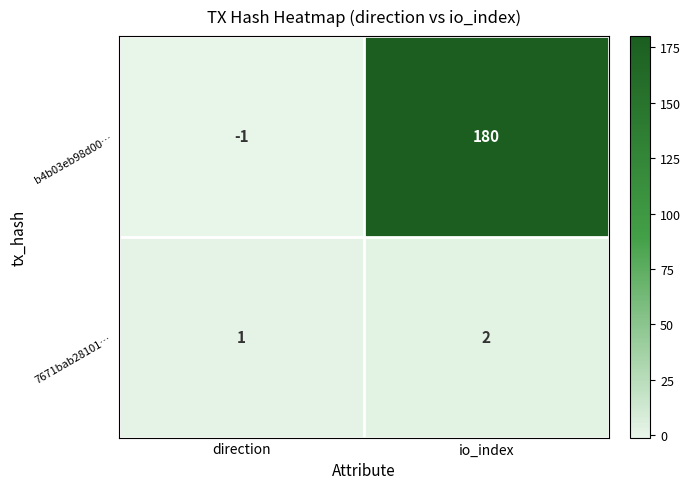

True or false: 7671bab28101… has a value of 1 at direction.

True